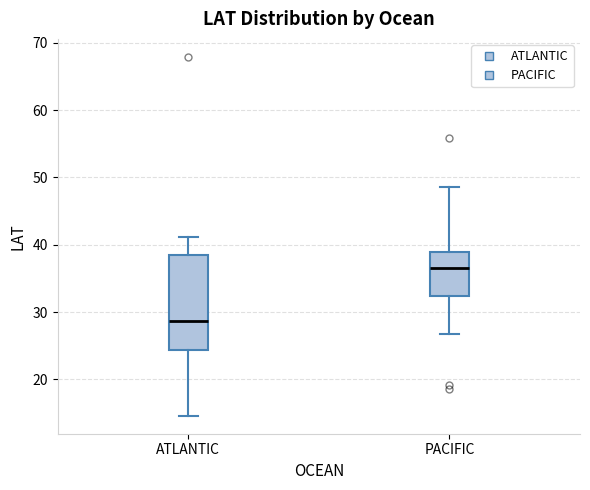

Reading left to right, transcribe this box plot: for each box, give where its median line is, the range the box spans, and where its two whiskers end, as read against the y-axis. The values are not printed on the chart, so give them approximately, as read against the axis.

ATLANTIC: median 29, box 24 to 38, whiskers 15 to 41
PACIFIC: median 37, box 32 to 39, whiskers 27 to 49